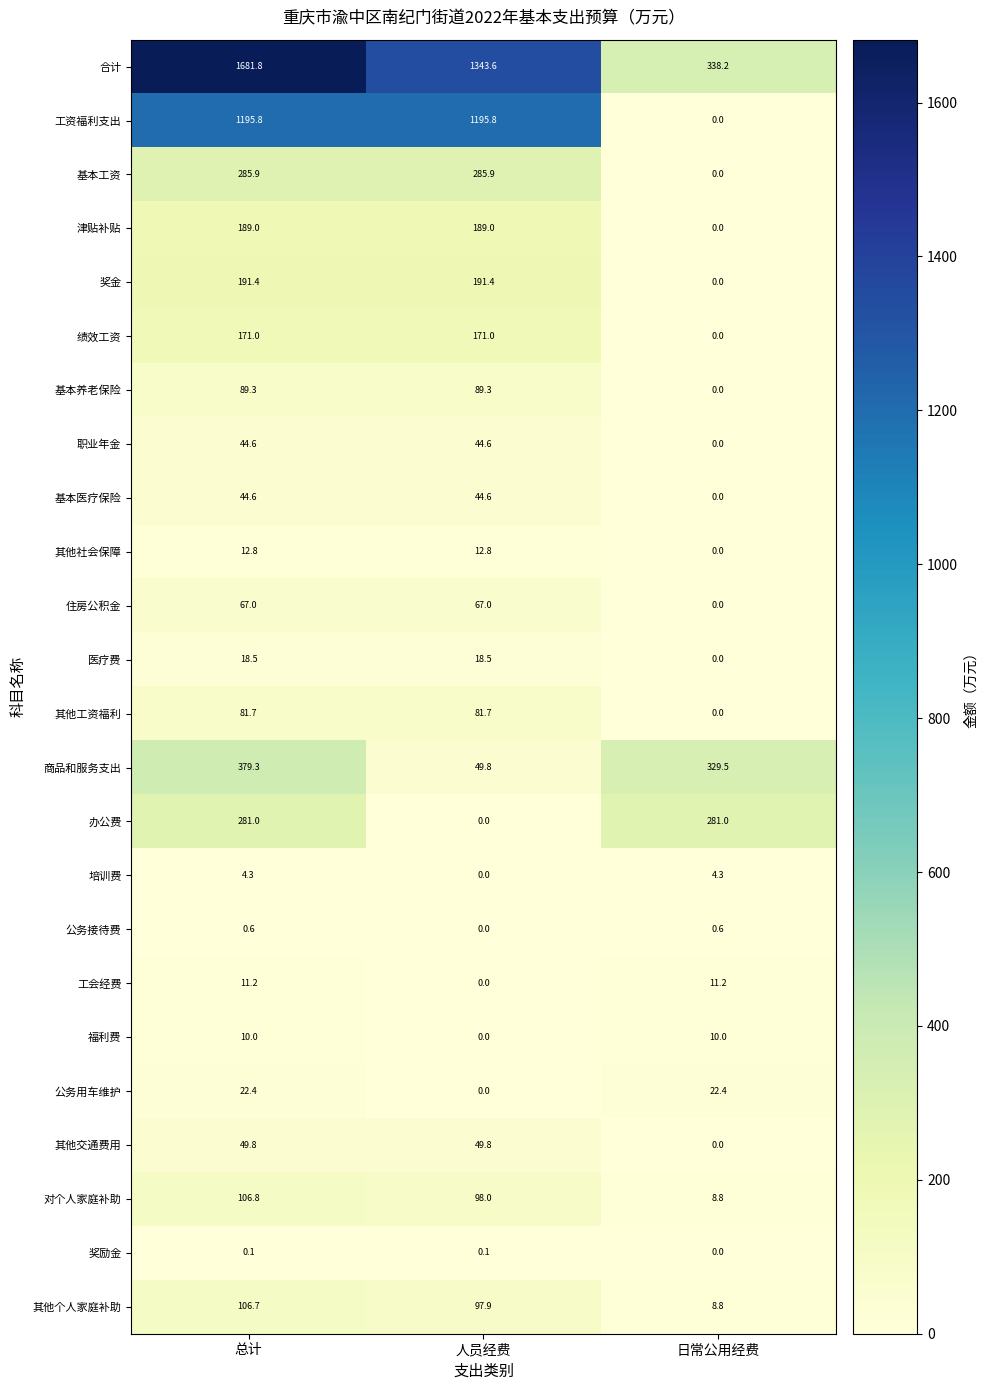

What is the total value across all series at 日常公用经费?

1014.8